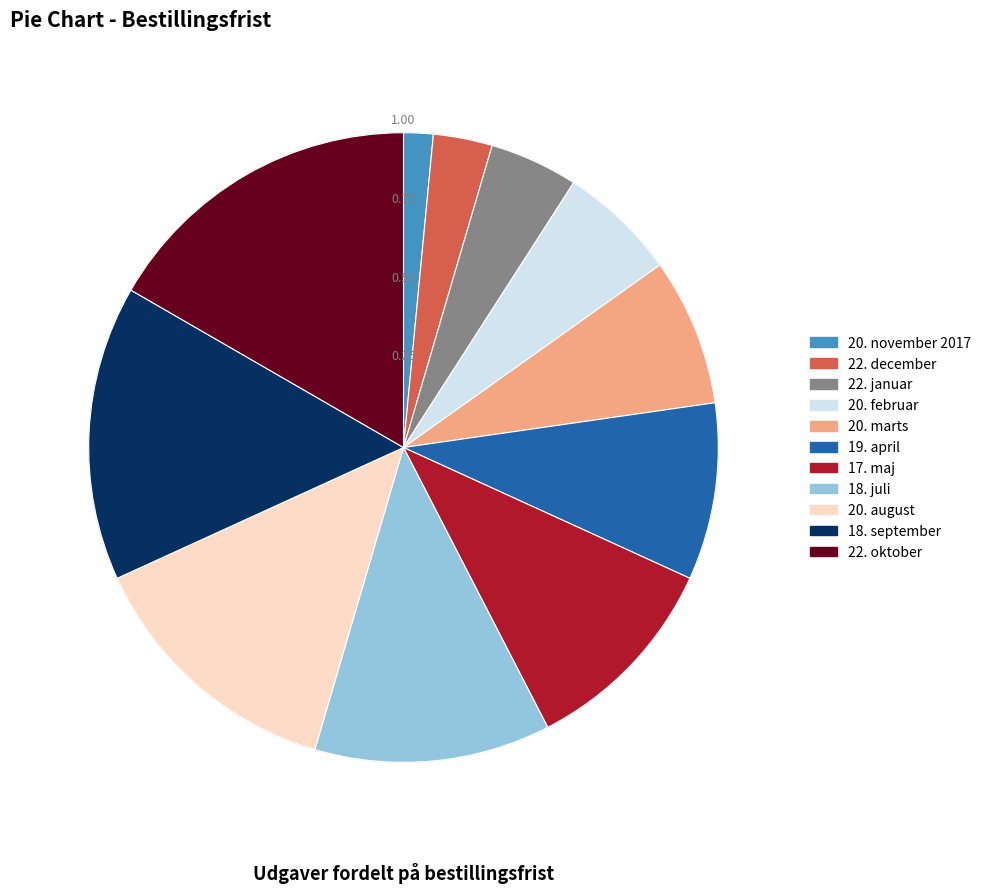

How many slices are in this pie chart?

11